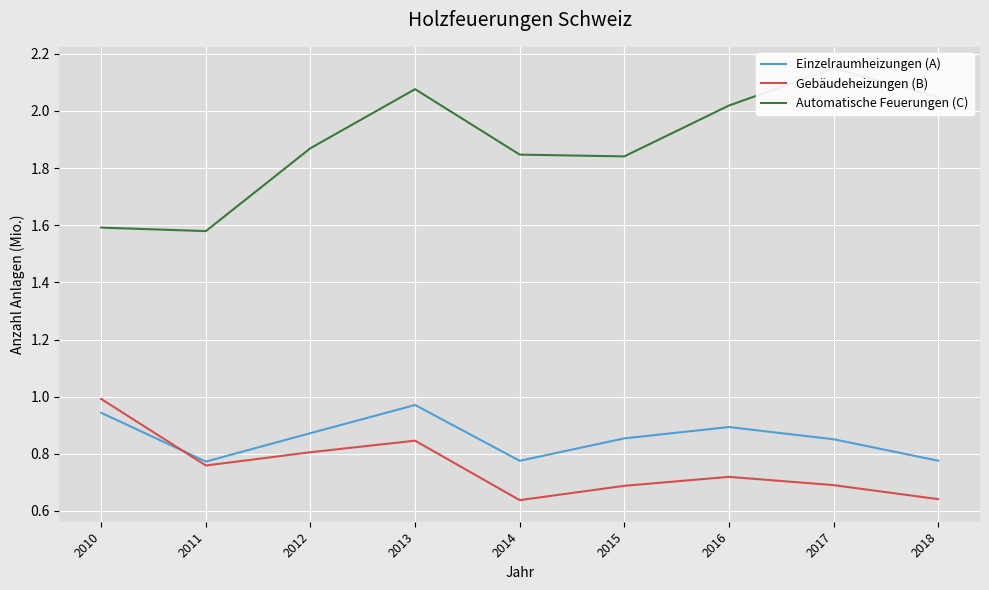

Is the value of Gebäudeheizungen (B) at 2016 greater than the value of Einzelraumheizungen (A) at 2011?

No